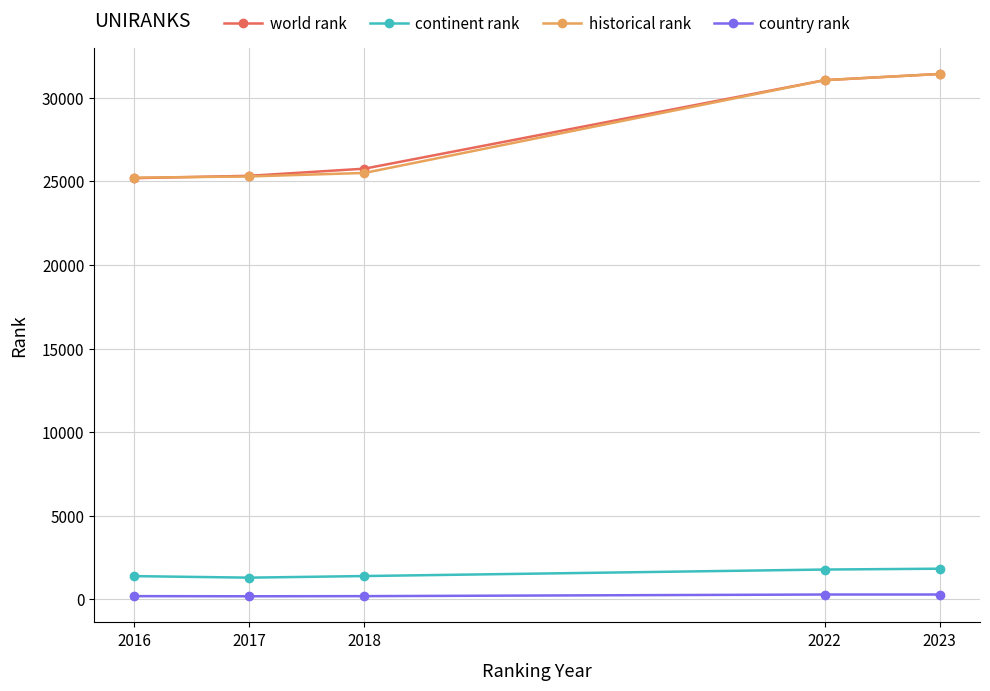

What is the value of the world rank point at the 2nd from the left?

25336.0